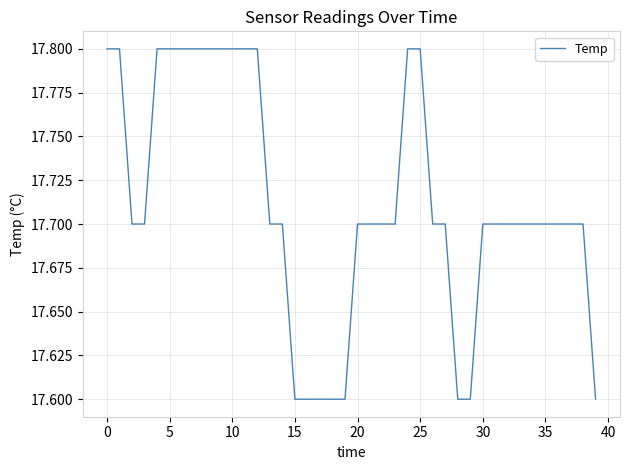

What is the smallest value displayed?

17.6